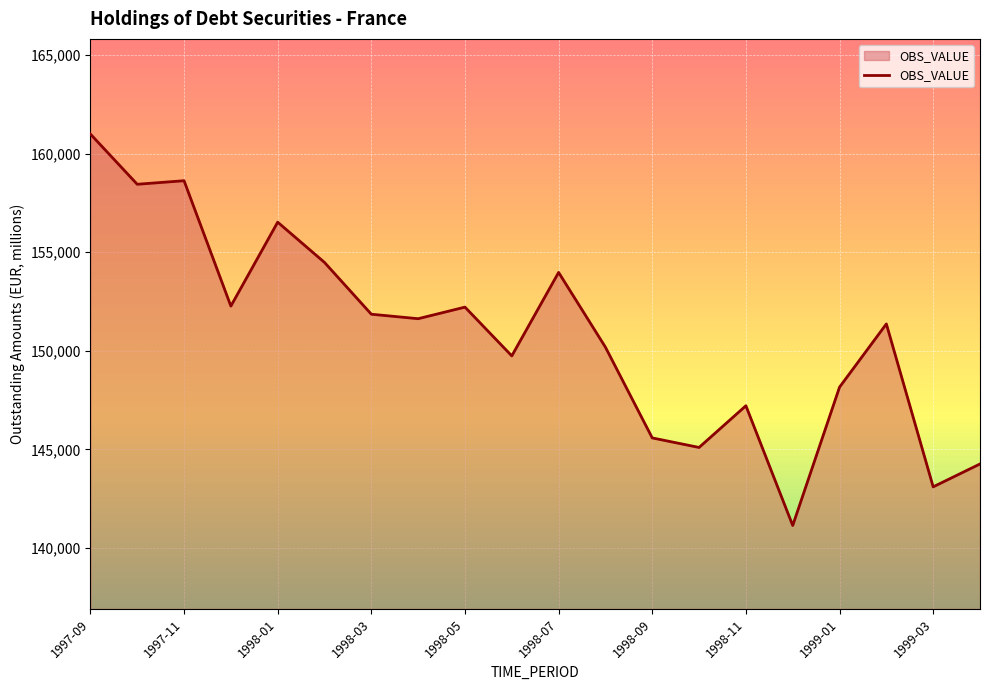

What is the difference between the maximum and minimum values?

19865